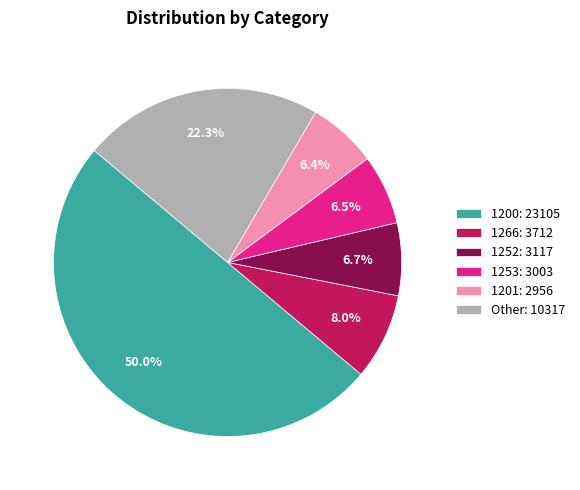

Does 1266: 3712 represent more than half of the total?

No